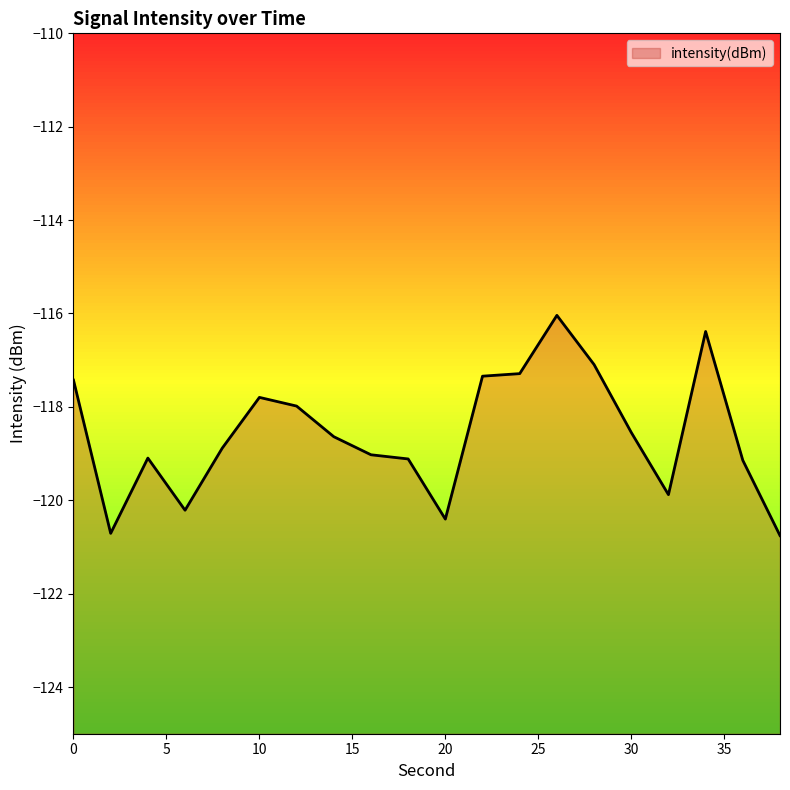

What is the change in value from 0 to 30?

-1.1